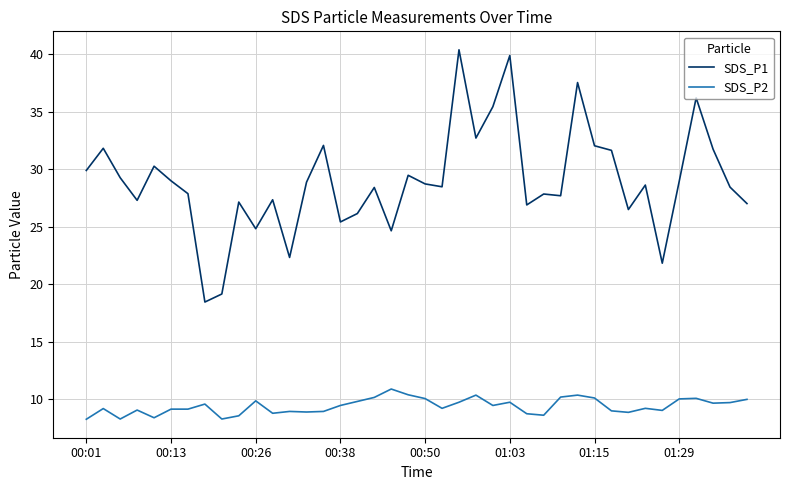

What is the difference between the maximum and minimum values in the SDS_P2 series?

2.6